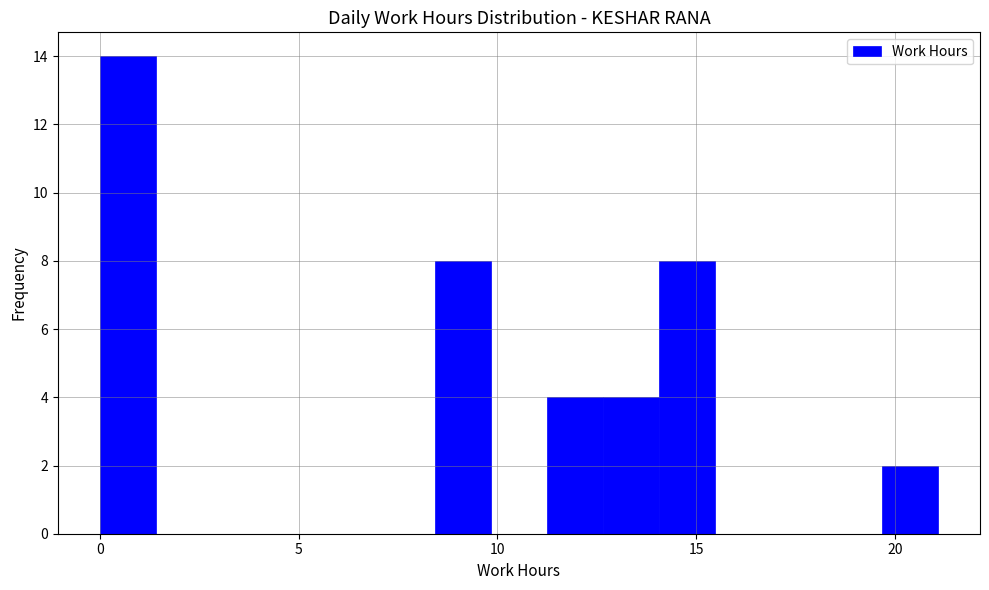

Read against the x-axis, roughly where is the centre of the tallest bar?

0.5